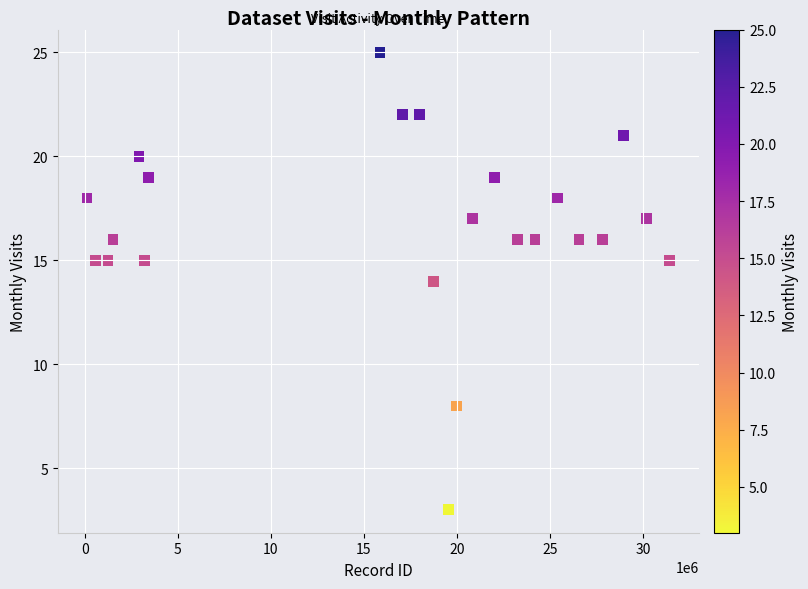

What is the range of Y values (max minus min)?

22